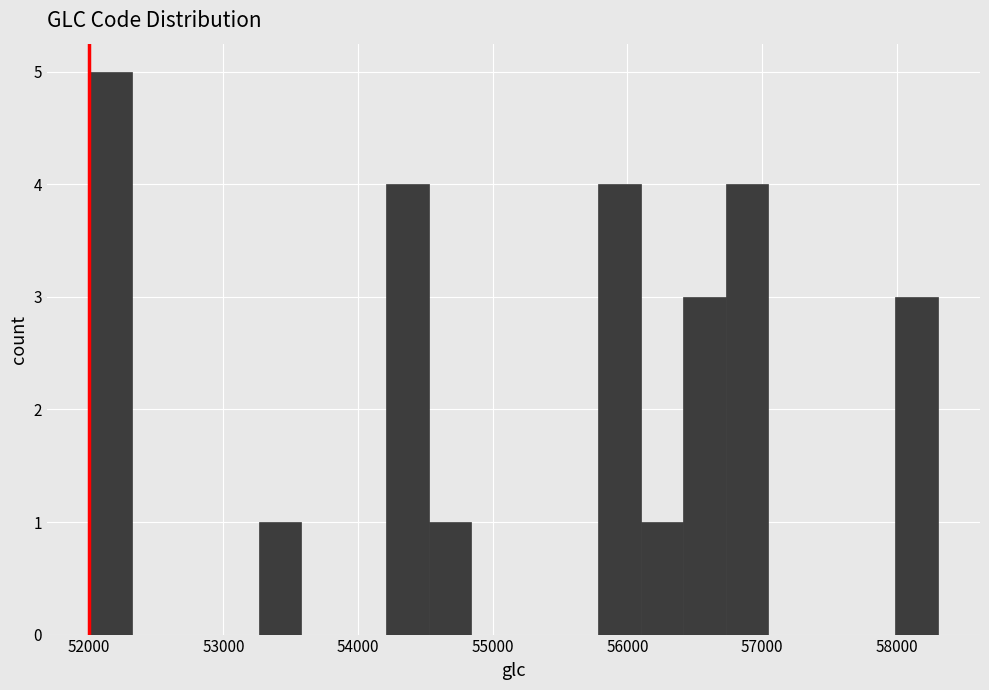

Read against the x-axis, roughly where is the centre of the tallest bar?

52200